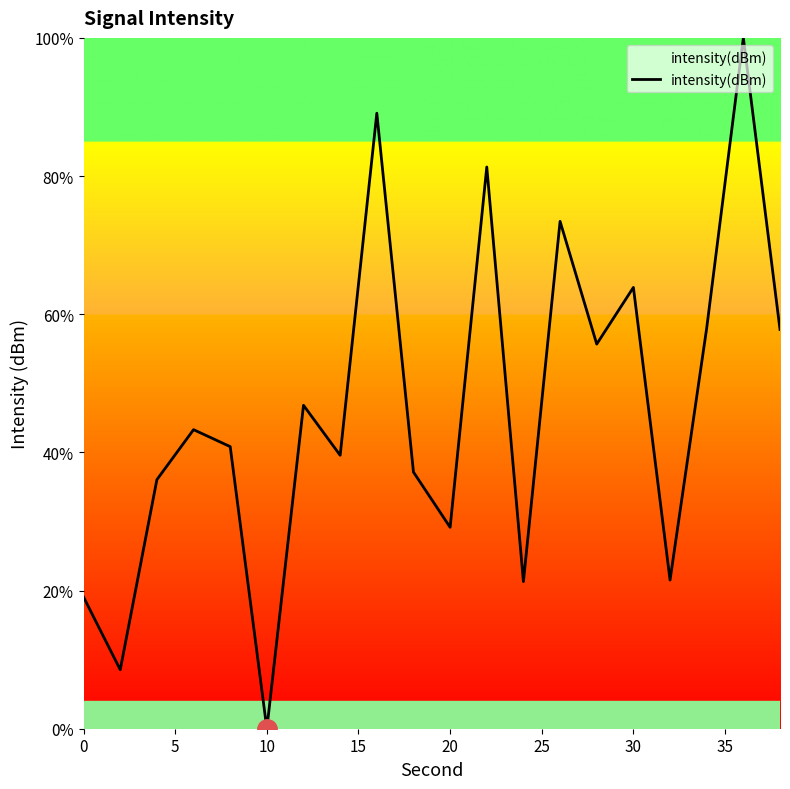

What is the difference between the maximum and minimum values?

100.0